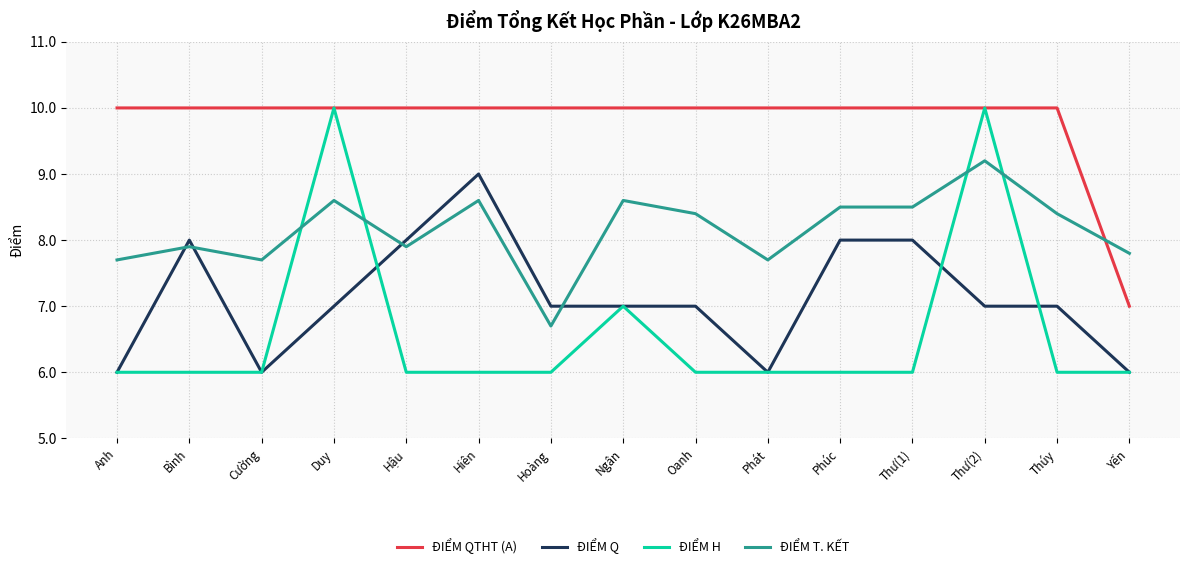

List the series in order of their overall mean, highest first.

ĐIỂM QTHT (A), ĐIỂM T. KẾT, ĐIỂM Q, ĐIỂM H